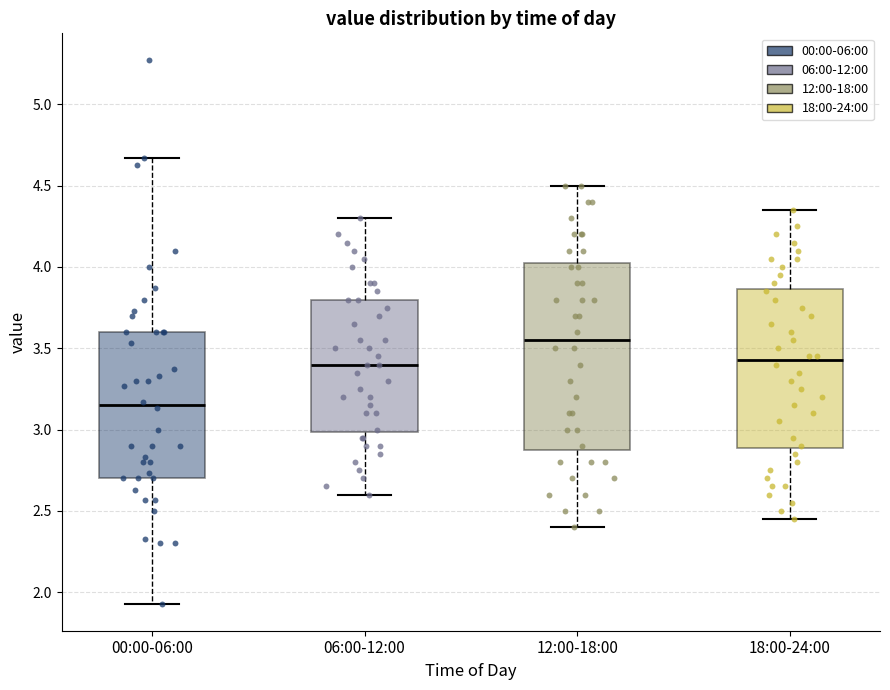

Reading left to right, read every box against the y-axis: the position of its median line, the range the box covers, and the ends of its whiskers. The values are not printed on the chart, so give them approximately, as read against the axis.

00:00-06:00: median 3.15, box 2.70 to 3.60, whiskers 1.95 to 4.65
06:00-12:00: median 3.40, box 3.00 to 3.80, whiskers 2.60 to 4.30
12:00-18:00: median 3.55, box 2.90 to 4.05, whiskers 2.40 to 4.50
18:00-24:00: median 3.45, box 2.90 to 3.85, whiskers 2.45 to 4.35